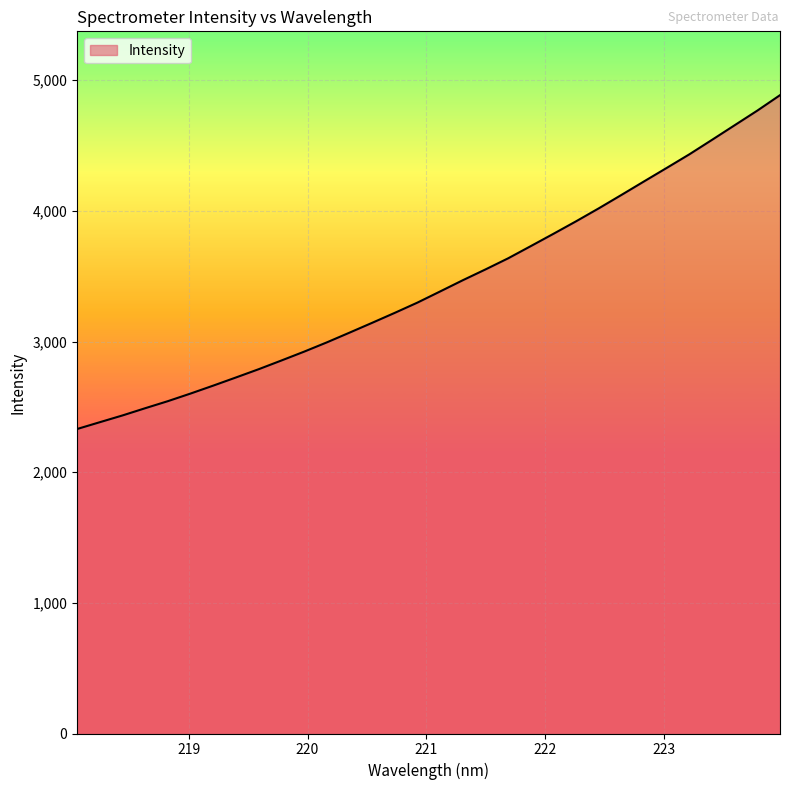

What is the maximum value shown in the chart?

4885.7